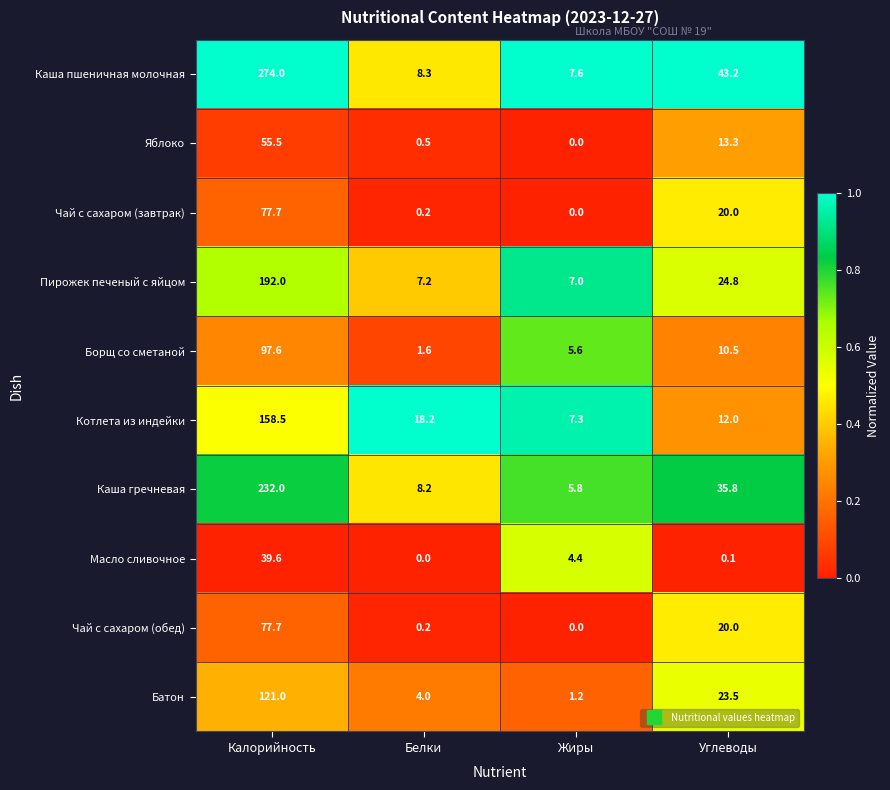

Which series changed the most between Калорийность and Белки?

Каша пшеничная молочная